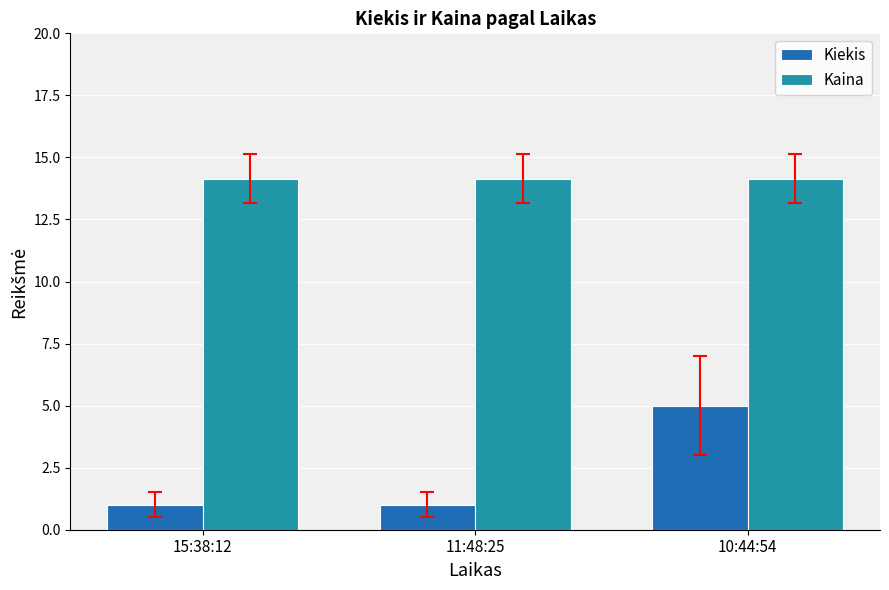

Which series has the largest range (max minus min)?

Kiekis